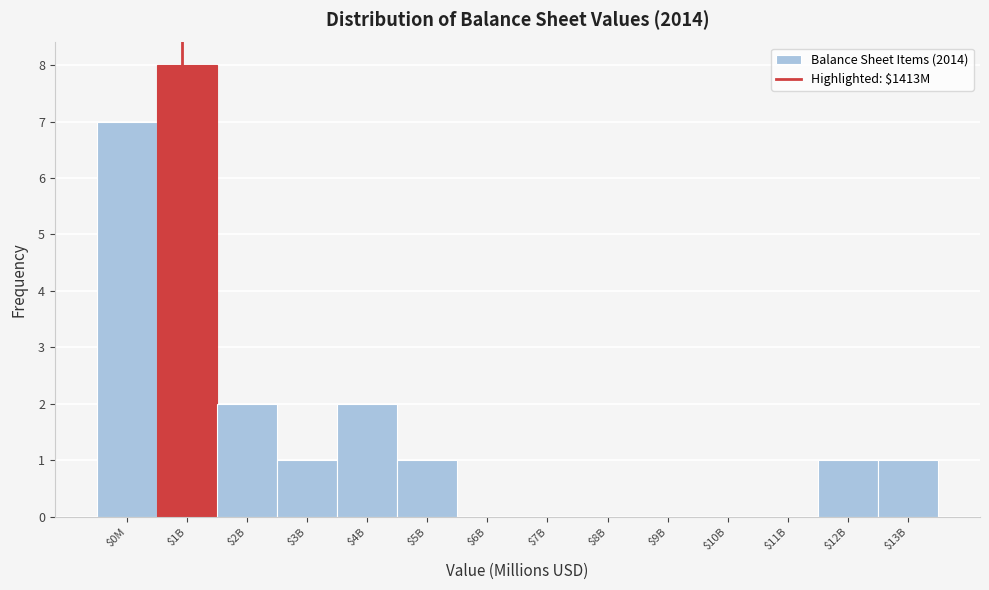

What is the sum of all values?

23